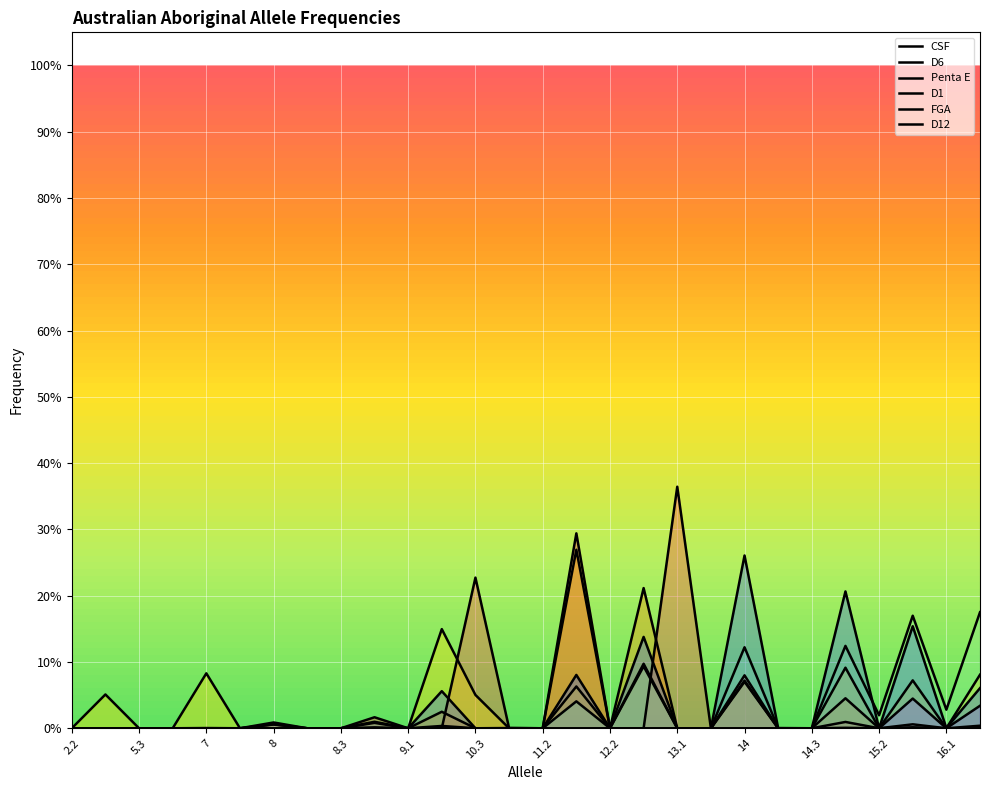

Rank the series by their maximum value, from lowest to highest.

D12, Penta E, D1, FGA, D6, CSF